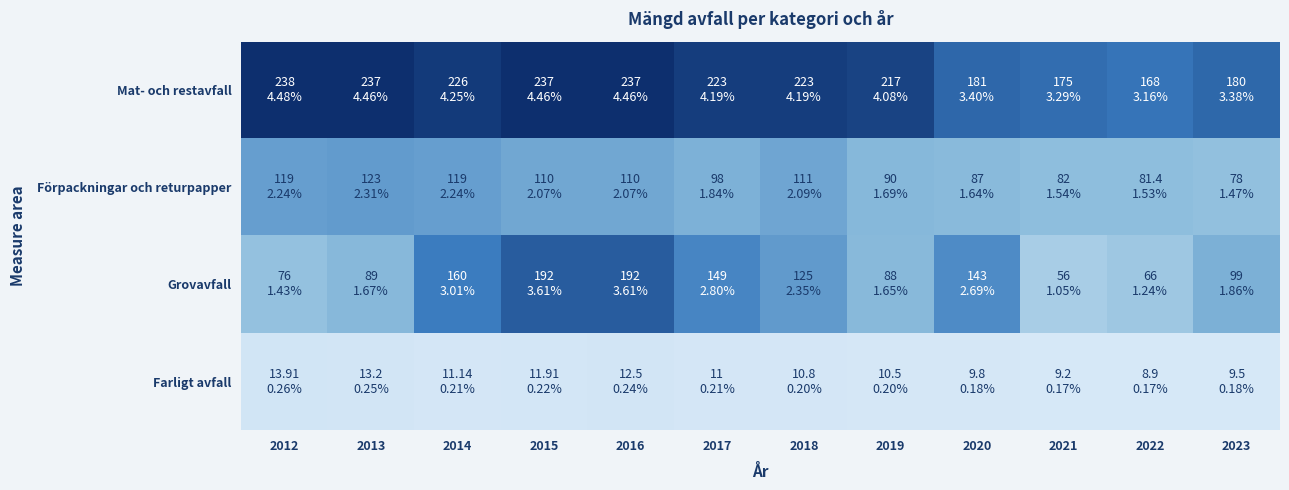

What is the spread (max minus min) of values at 2015?

225.1